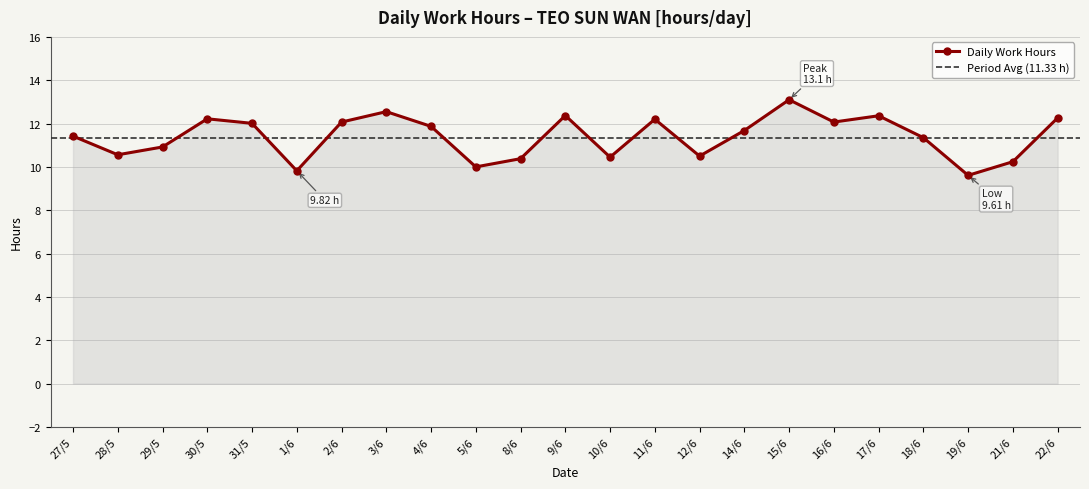

What is the difference between the maximum and minimum values?

3.5